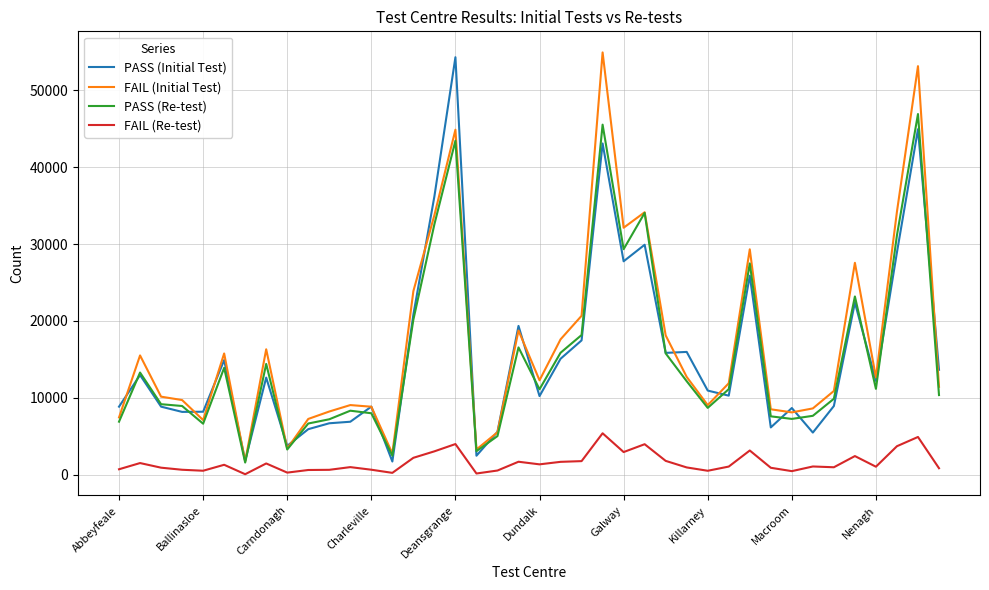

True or false: FAIL (Initial Test) has more than 2 points higher than both neighbors.

True